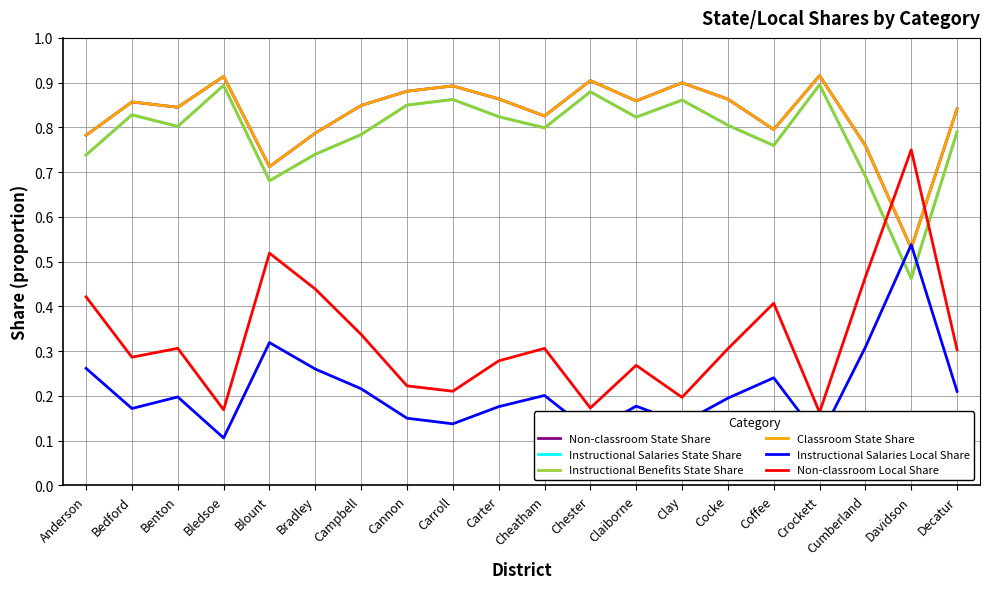

Where is the first local minimum for Non-classroom Local Share?

Bedford